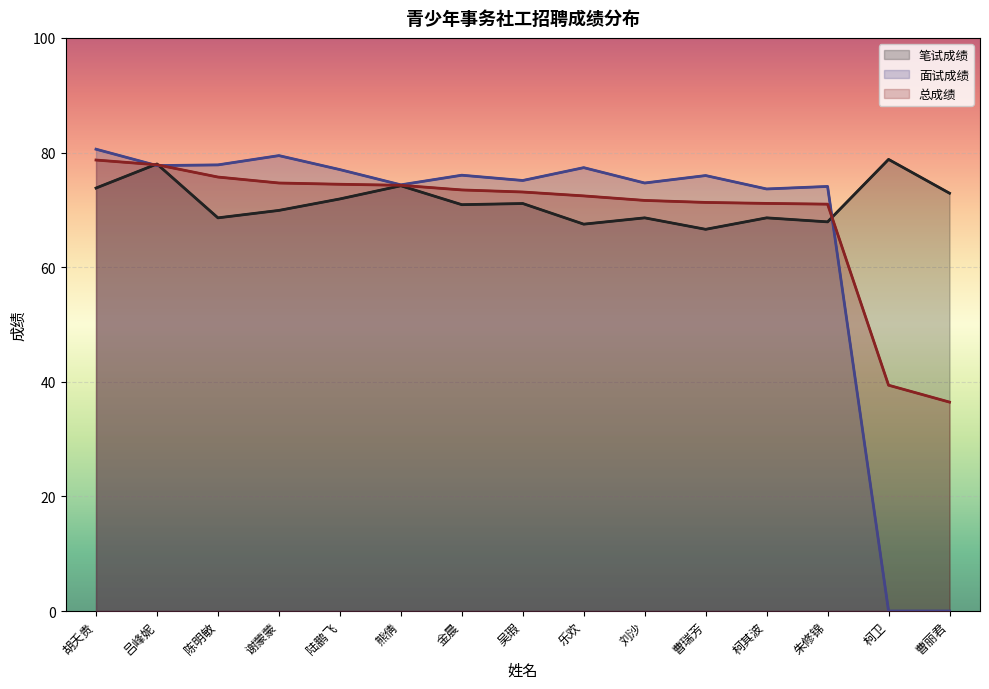

Reading left to right, transcribe all the data shown in this chart.

笔试成绩: 胡夭贵=73.8	吕峰妮=78.0	陈明敏=68.6	谢蒙蒙=69.9	陆鹏飞=71.9	熊倩=74.2	金晨=70.9	吴瑕=71.1	乐欢=67.5	刘沙=68.6	曹瑞芳=66.6	柯其波=68.6	朱修锦=67.9	柯卫=78.8	曹丽君=72.9
面试成绩: 胡夭贵=80.6	吕峰妮=77.7	陈明敏=77.8	谢蒙蒙=79.5	陆鹏飞=77.0	熊倩=74.4	金晨=76.0	吴瑕=75.1	乐欢=77.4	刘沙=74.7	曹瑞芳=76.0	柯其波=73.6	朱修锦=74.1	柯卫=0.0	曹丽君=0.0
总成绩: 胡夭贵=78.7	吕峰妮=77.9	陈明敏=75.7	谢蒙蒙=74.7	陆鹏飞=74.5	熊倩=74.3	金晨=73.5	吴瑕=73.1	乐欢=72.4	刘沙=71.6	曹瑞芳=71.3	柯其波=71.1	朱修锦=71.0	柯卫=39.4	曹丽君=36.5